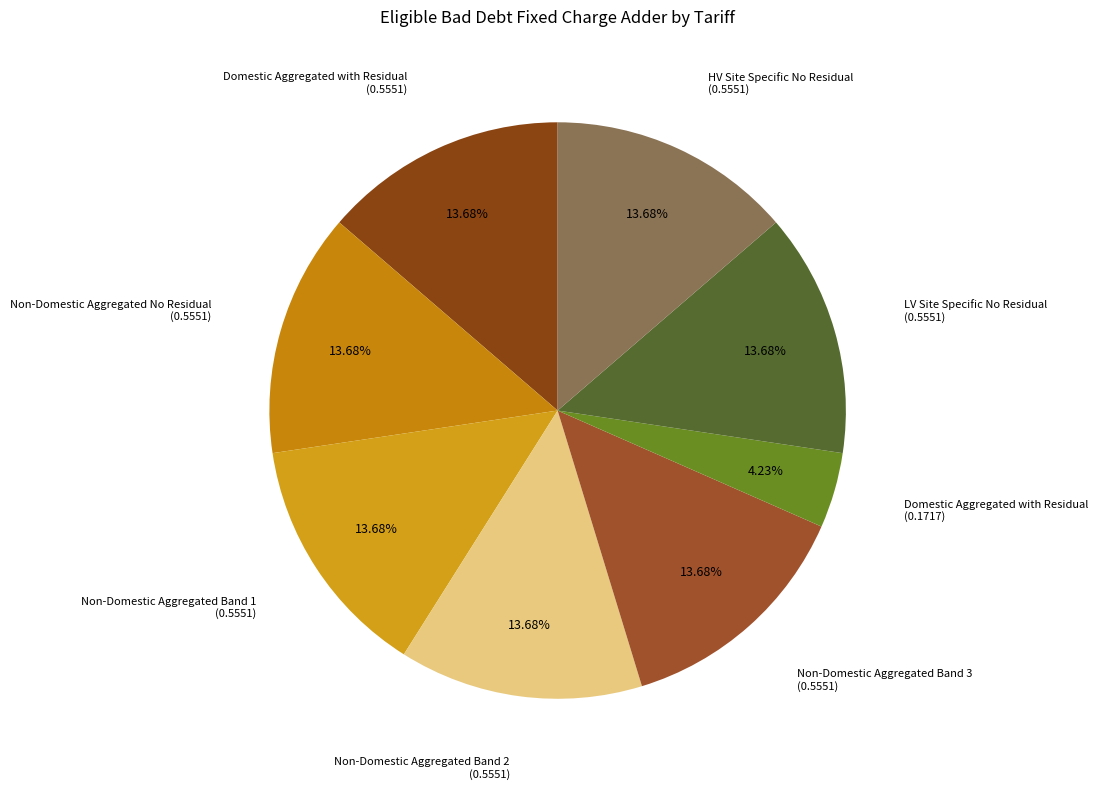

How many segments does this pie chart have?

8